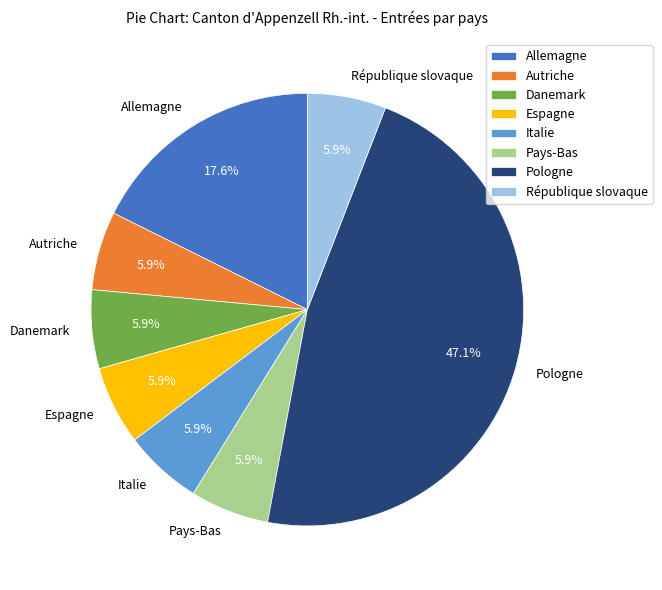

Which has a higher value, Pologne or Danemark?

Pologne